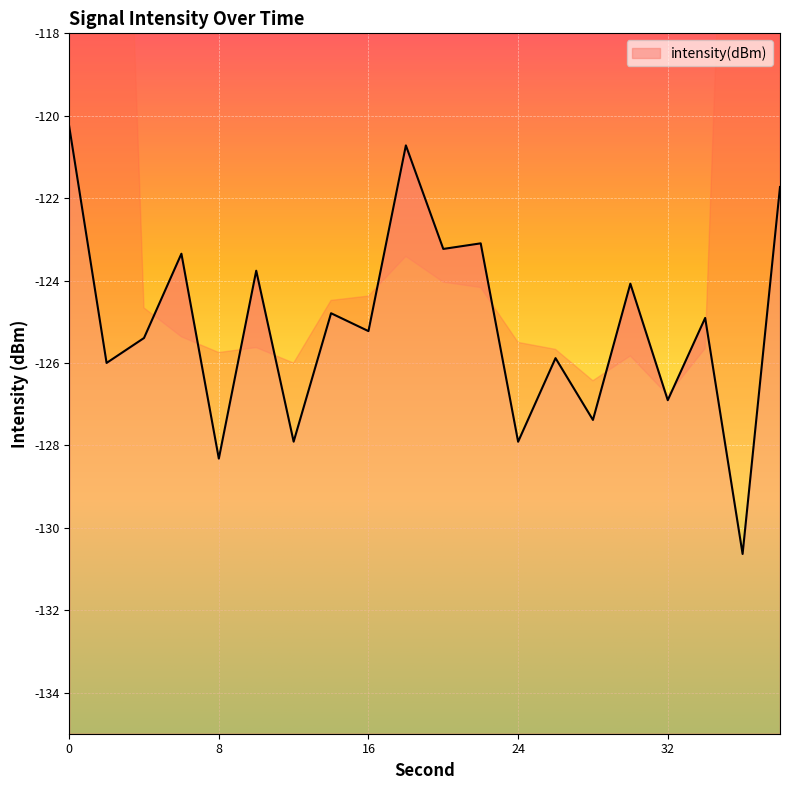

Where is the first local minimum?

2